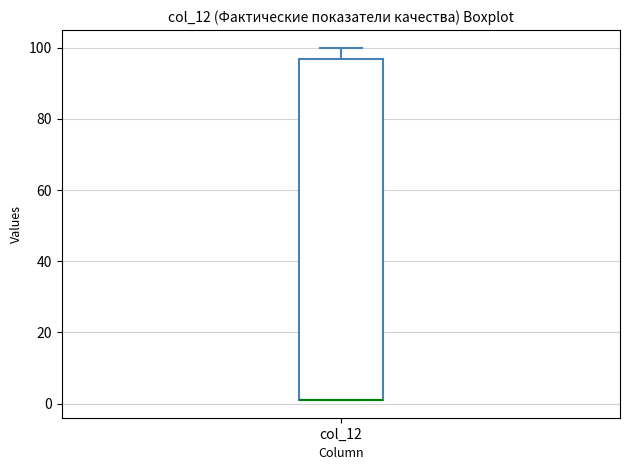

Read this box plot against the y-axis: the position of the median line, the range covered by the box, and the ends of both whiskers. The values are not printed on the chart, so give them approximately, as read against the axis.

median 0 (drawn on the box's lower edge), box 0 to 96, whiskers 0 to 100